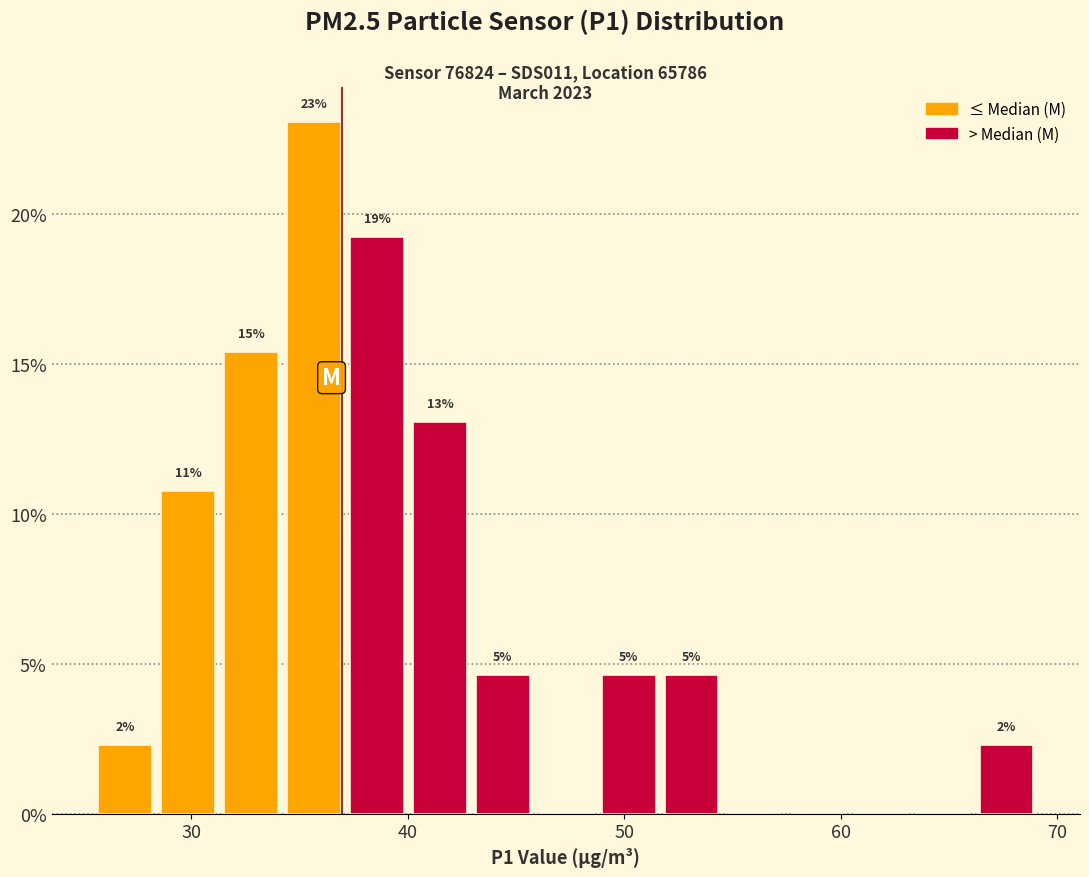

Around what value on the x-axis is the tallest bar? Give the approximate position of its centre, as read against the axis.

36